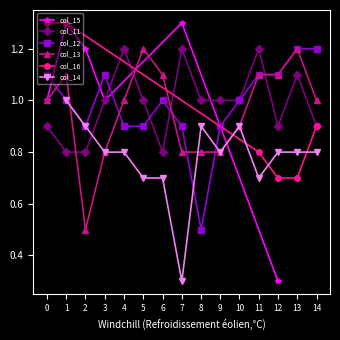

Is the value of col_12 at 1 greater than the value of col_13 at 2?

Yes